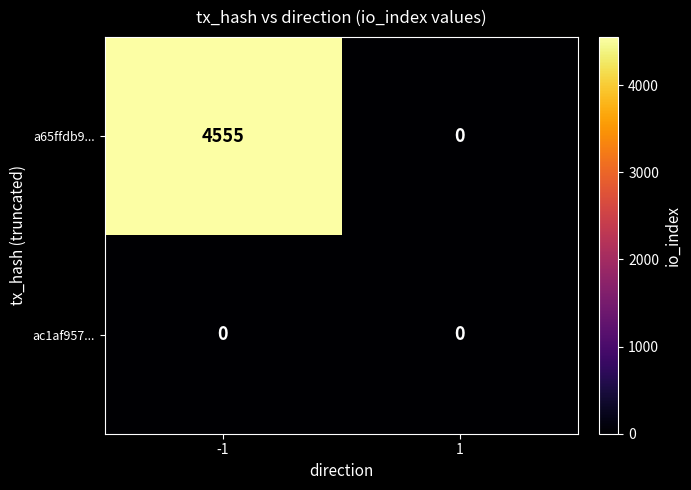

What is the total value across all series at -1?

4555